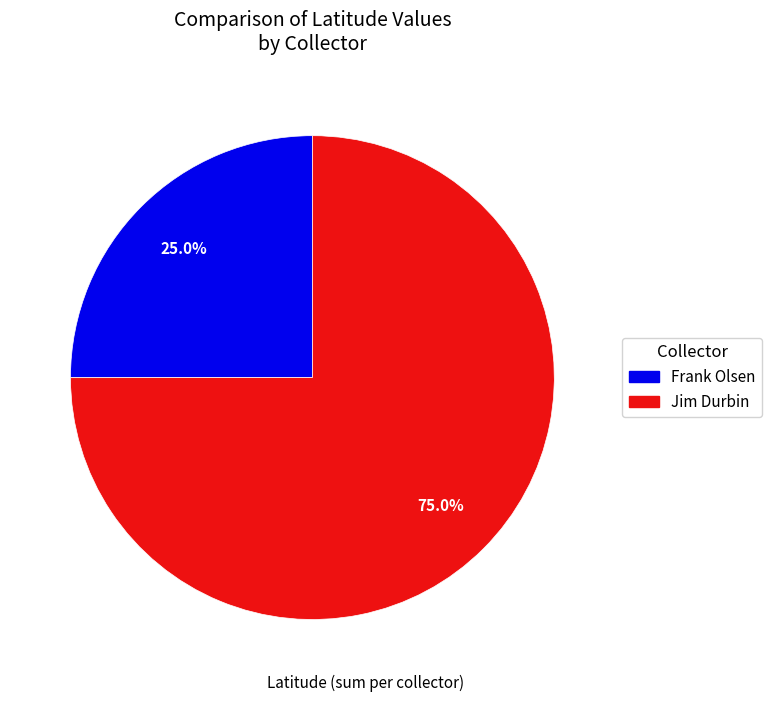

Which category has the biggest portion of the pie?

Jim Durbin